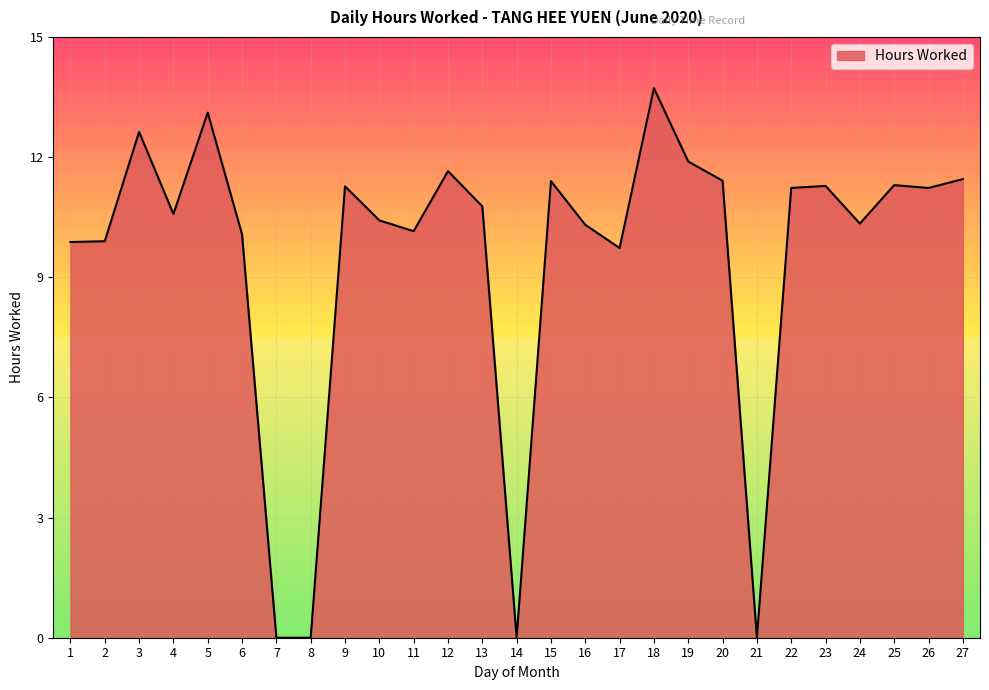

Is it true that the value at 18 is 9.6?

False